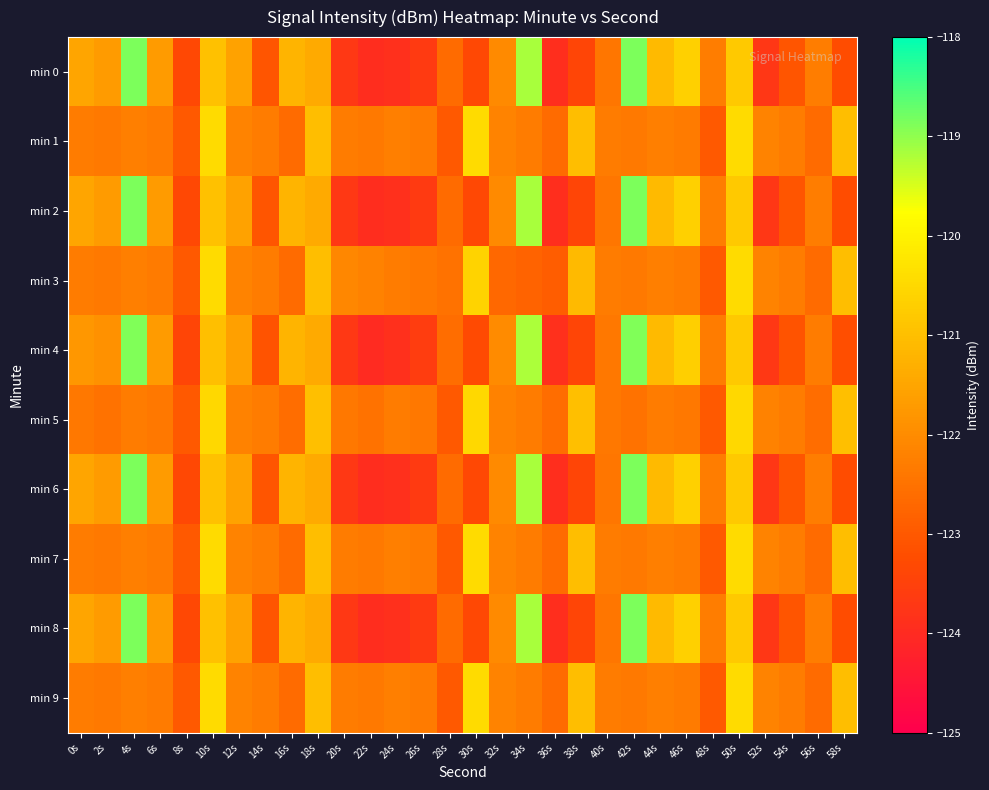

Rank the series at 42s from highest to lowest value.

min 0, min 2, min 6, min 8, min 4, min 1, min 3, min 7, min 9, min 5